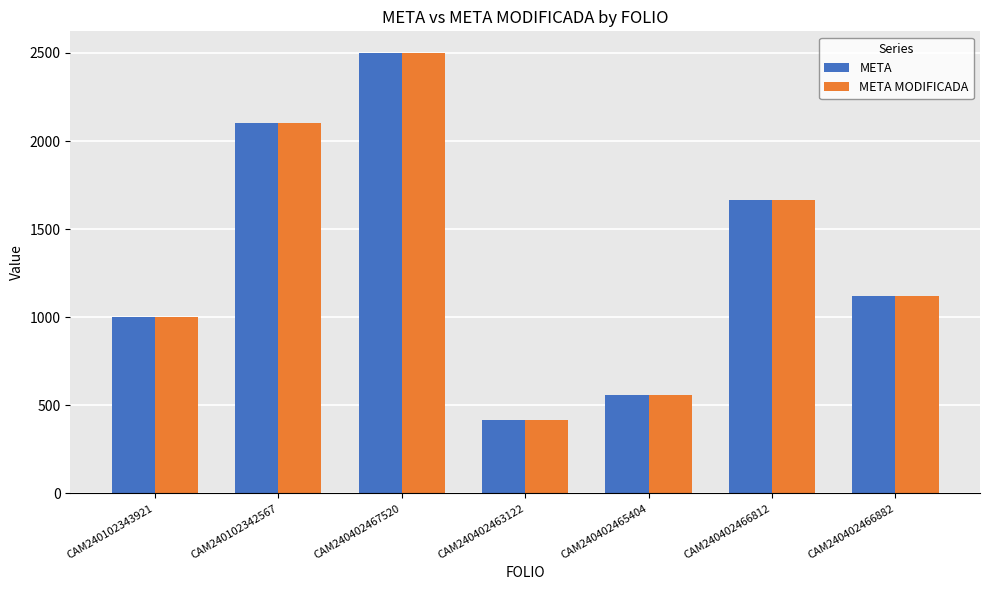

What is the smallest value displayed?

415.2